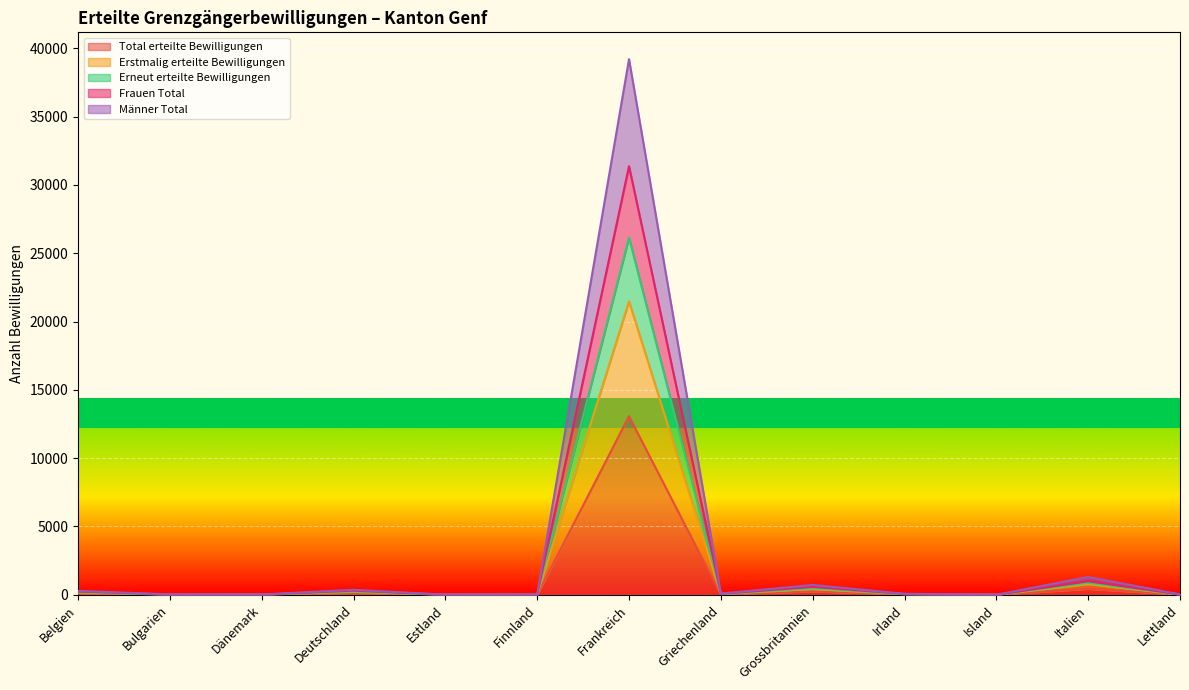

What position from the right is Island?

3